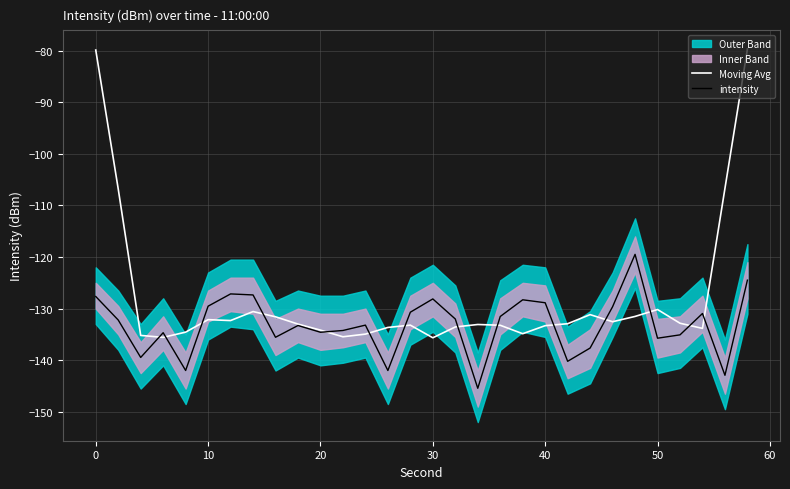

The intensity series shows -128.1 at 30. True or false?

True